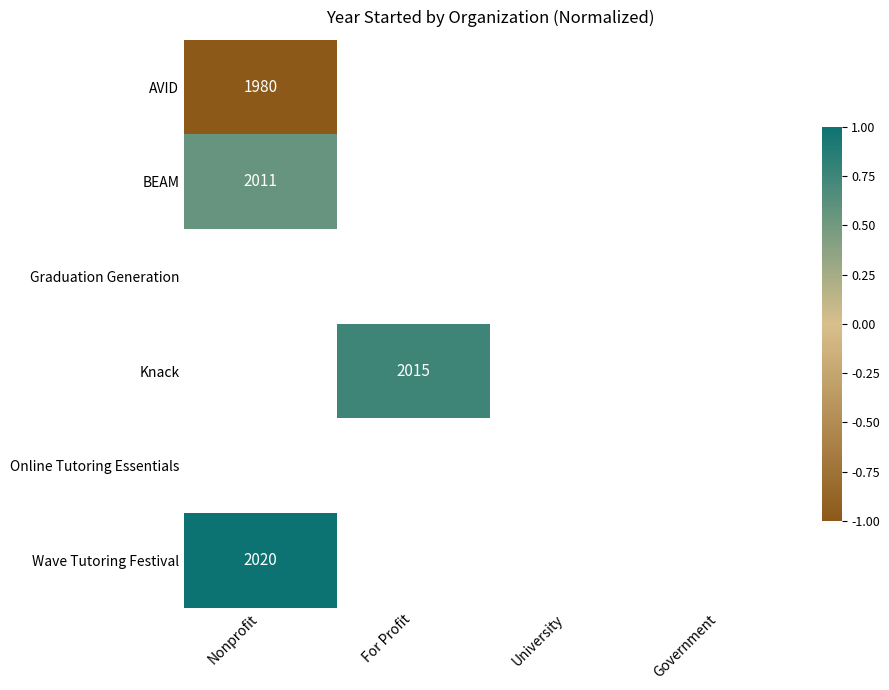

How many series are shown in this chart?

6